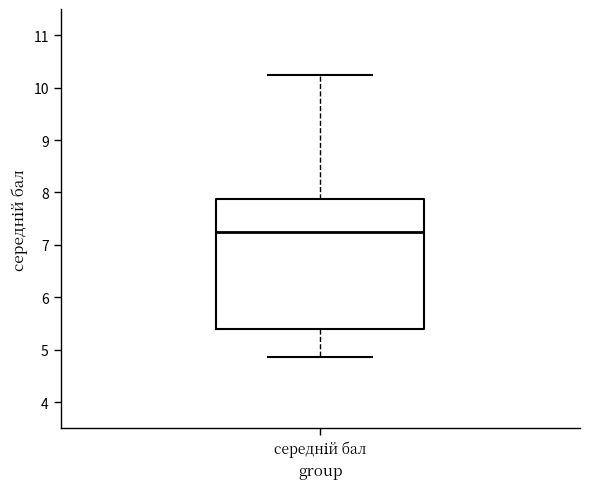

Where is the upper edge of the box for середній бал on the y-axis? The values are not printed on the chart, so give them approximately, as read against the axis.

7.9